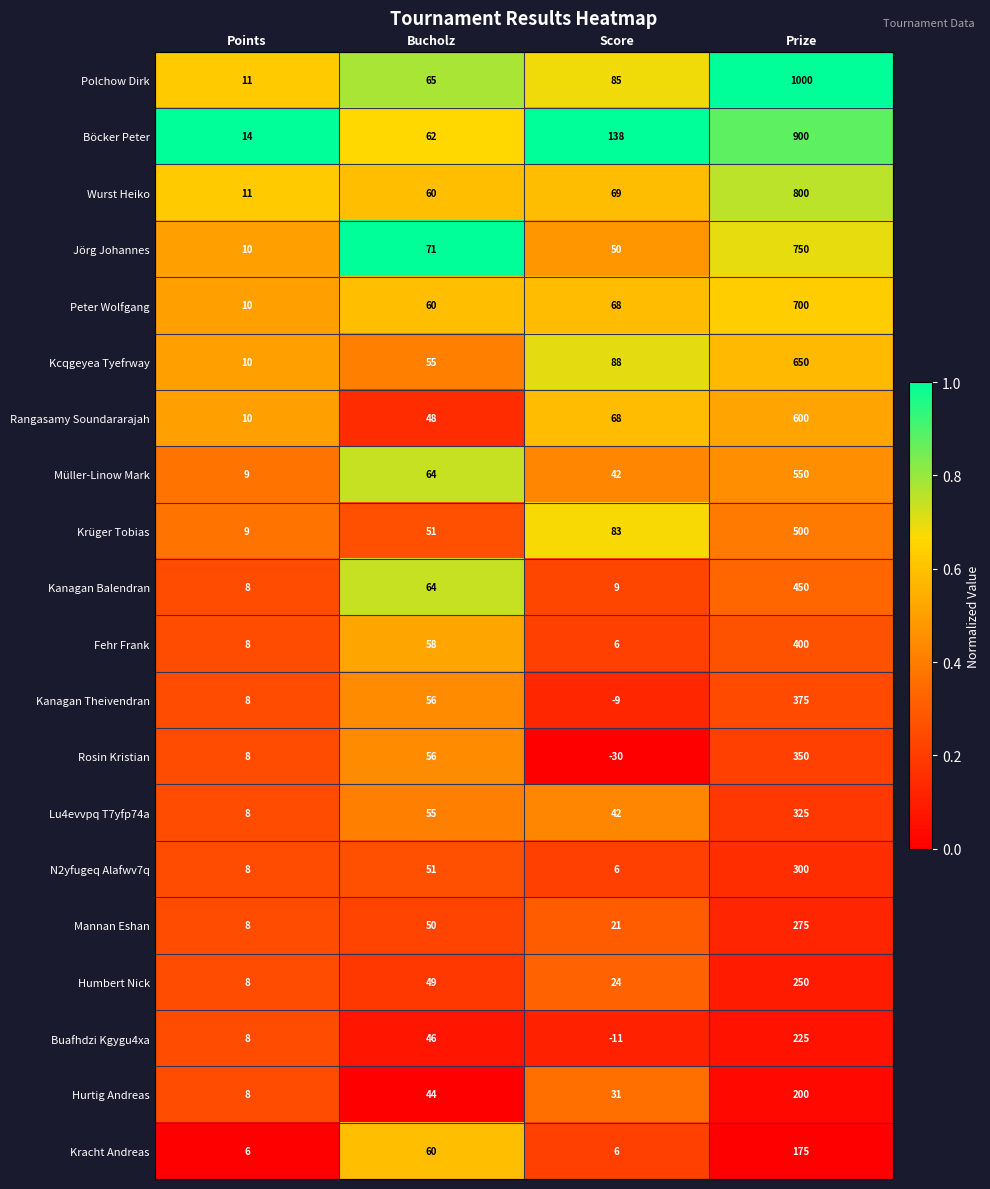

At Prize, list the series in order from largest to smallest.

Polchow Dirk, Böcker Peter, Wurst Heiko, Jörg Johannes, Peter Wolfgang, Kcqgeyea Tyefrway, Rangasamy Soundararajah, Müller-Linow Mark, Krüger Tobias, Kanagan Balendran, Fehr Frank, Kanagan Theivendran, Rosin Kristian, Lu4evvpq T7yfp74a, N2yfugeq Alafwv7q, Mannan Eshan, Humbert Nick, Buafhdzi Kgygu4xa, Hurtig Andreas, Kracht Andreas